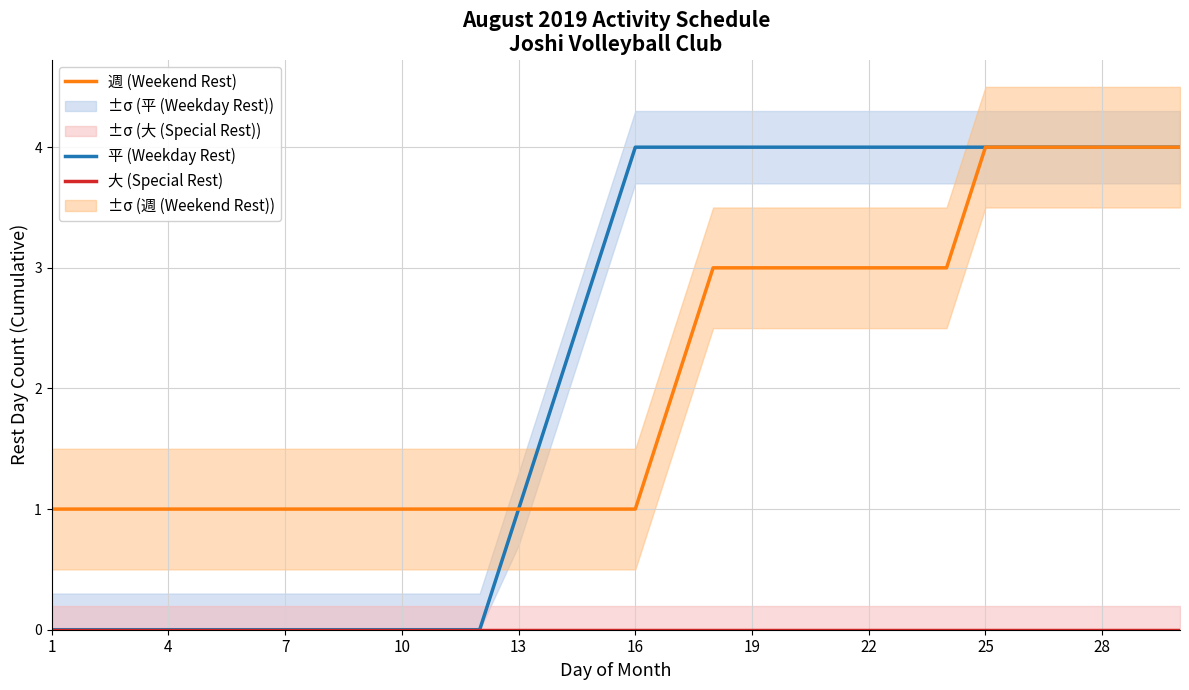

What is the spread (max minus min) of values at 13?

1